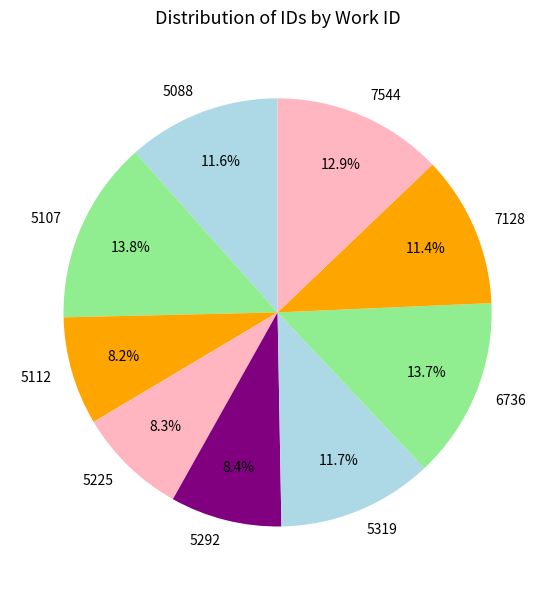

Do 5292 and 5088 together represent more than half of the pie?

No